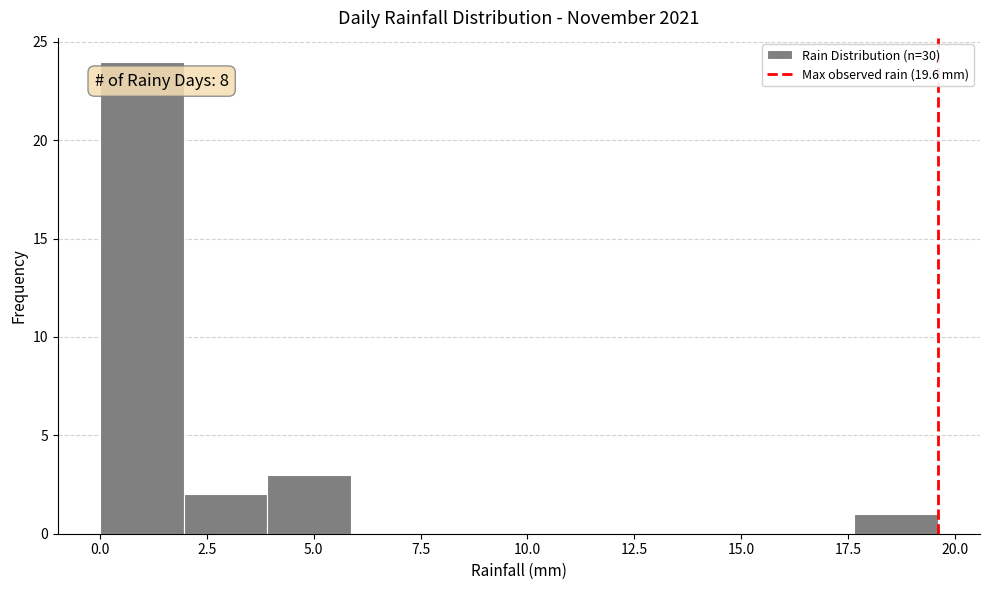

Read against the x-axis, roughly where is the centre of the tallest bar?

1.0